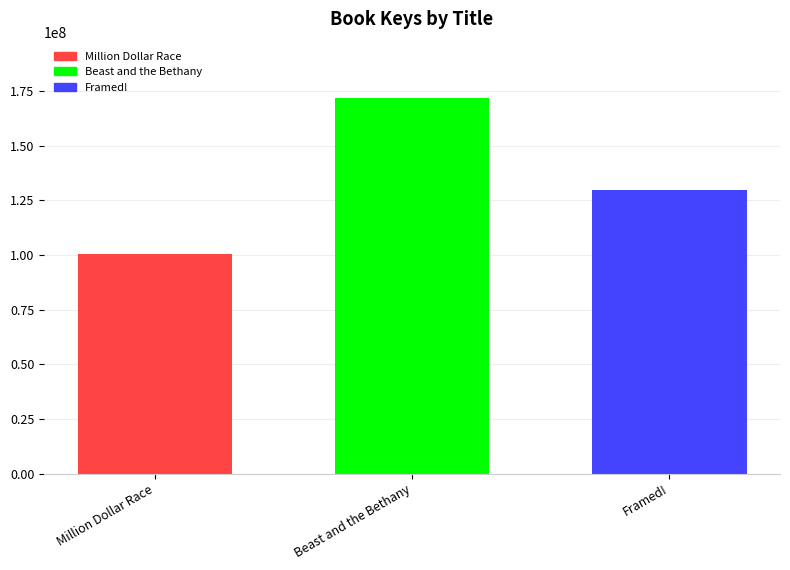

Rank the categories by value from lowest to highest.

Million Dollar Race, Framed!, Beast and the Bethany